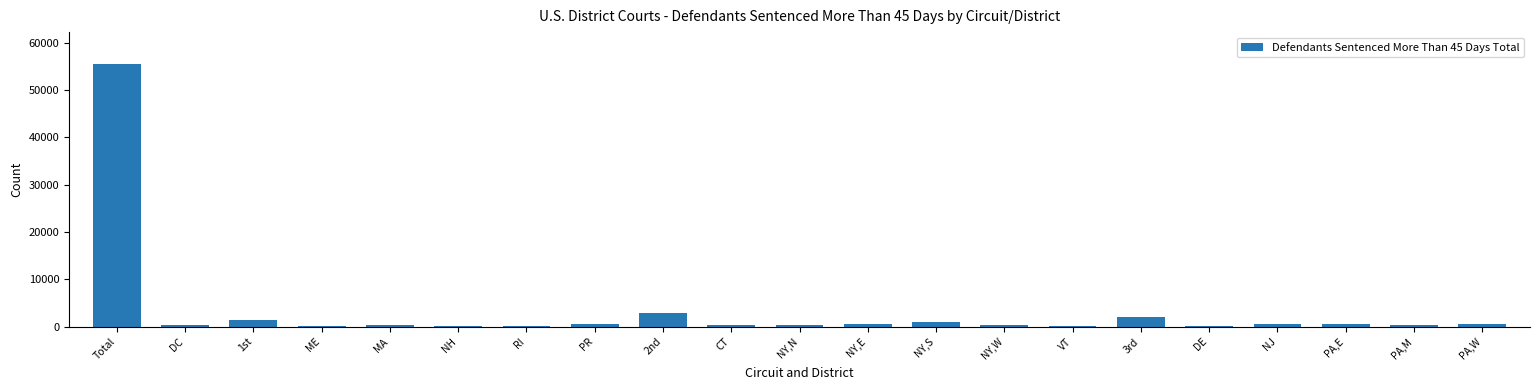

The value at MA is 400. True or false?

True